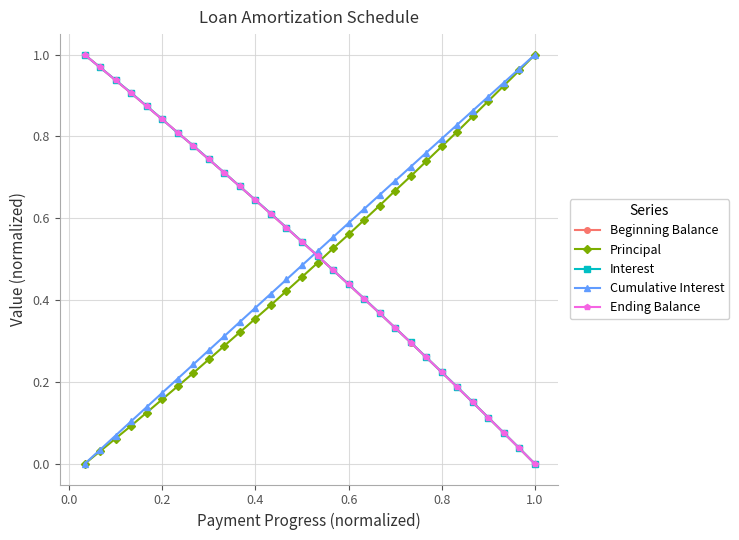

True or false: Ending Balance and Principal intersect in this chart.

True